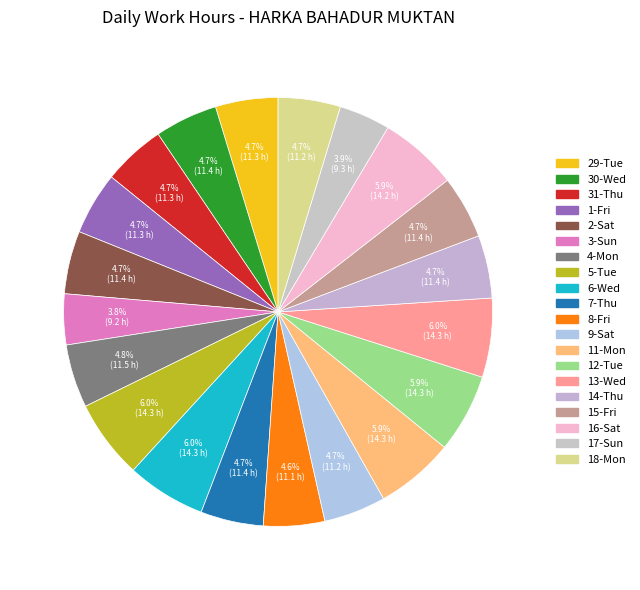

To the nearest percent, what is the difference between the largest and smallest slice percentages?

2%